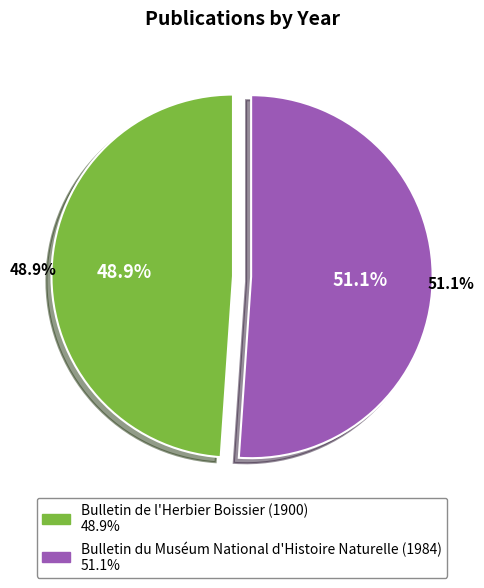

What percentage is the Bulletin de l'Herbier Boissier (1900) slice, to the nearest percent?

49%